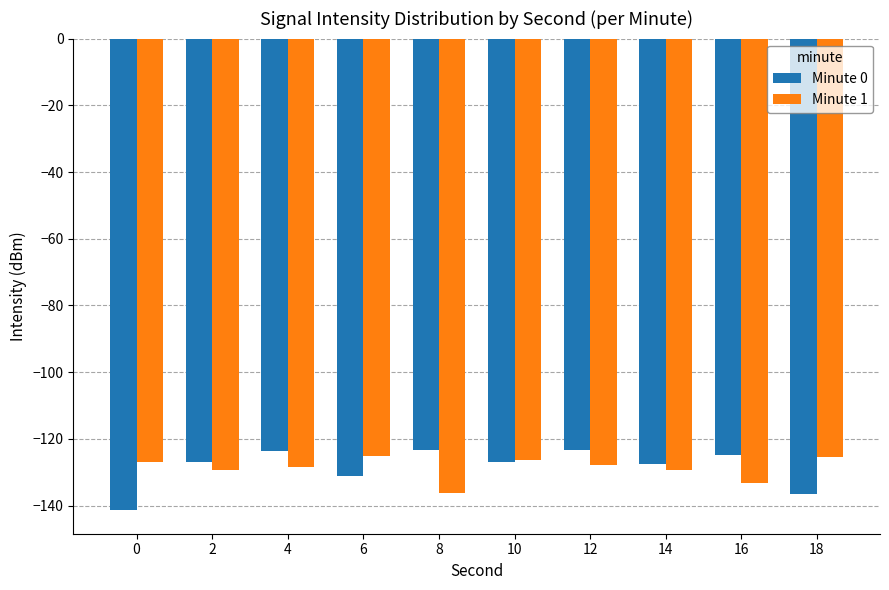

Count the number of categories in the chart.

10